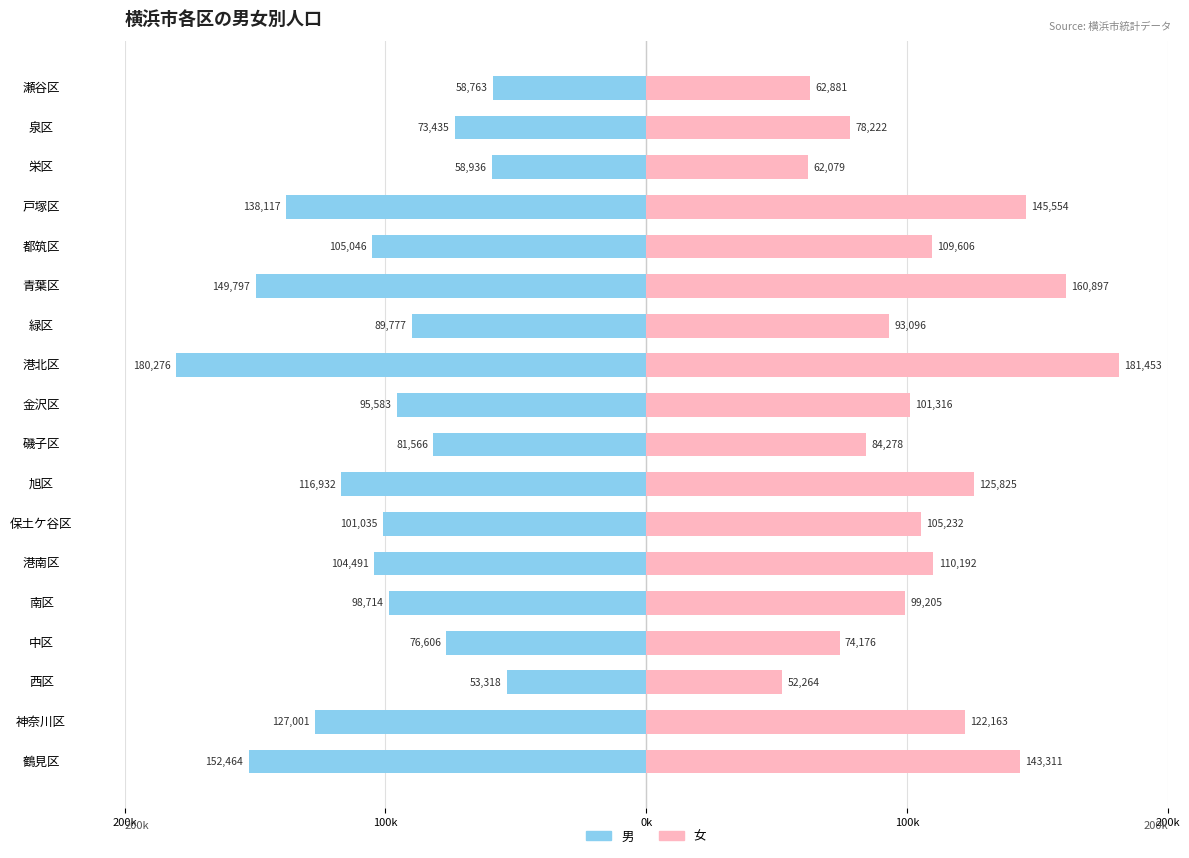

The 男［人］ series shows -167132 at 金沢区. True or false?

False